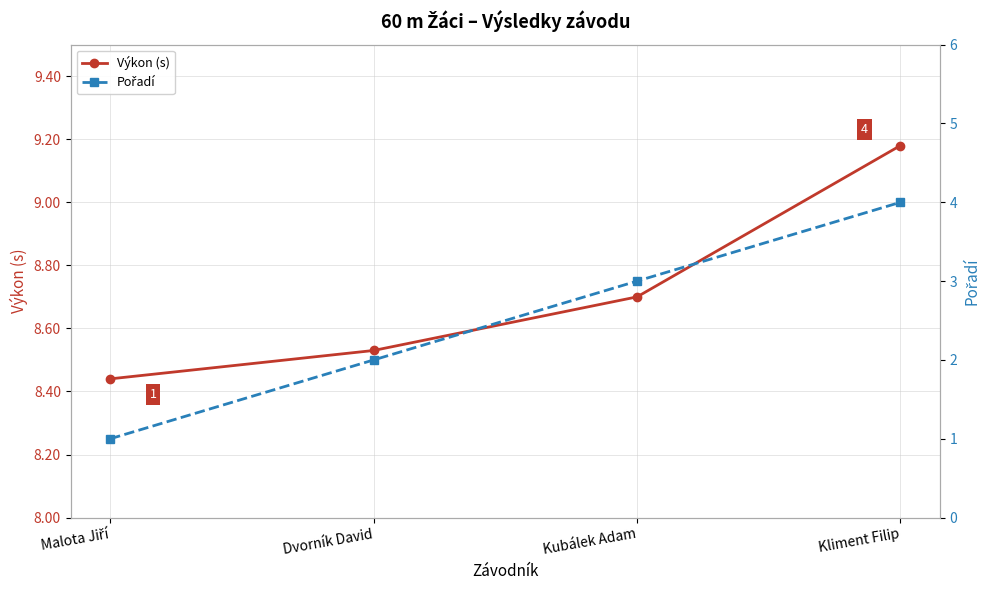

True or false: Pořadí and Výkon (s) cross at least once.

False